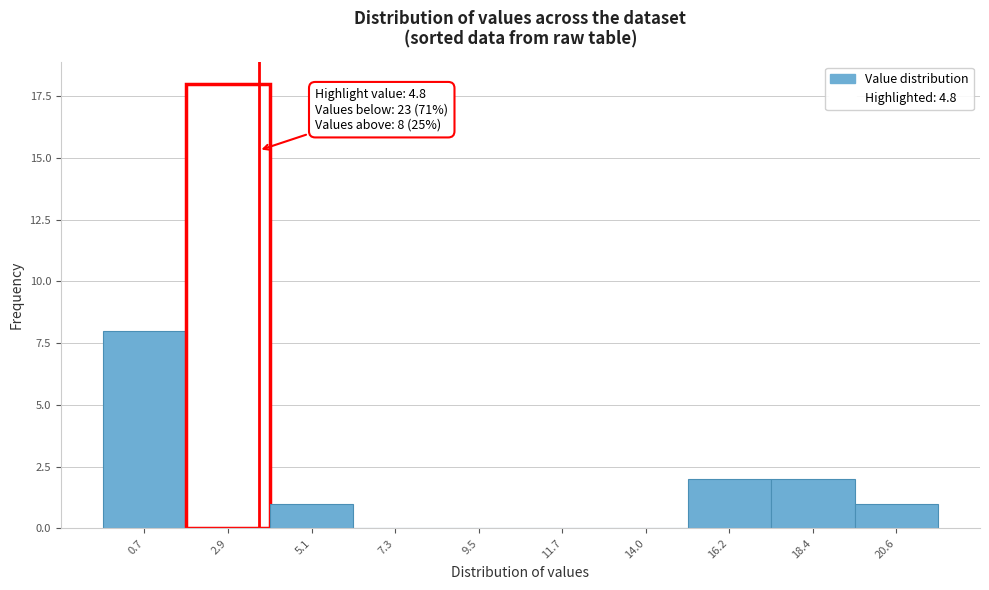

Reading right to left, transcribe all the data shown in this chart.

20.6=1	18.4=2	16.2=2	14.0=0	11.7=0	9.5=0	7.3=0	5.1=1	2.9=18	0.7=8